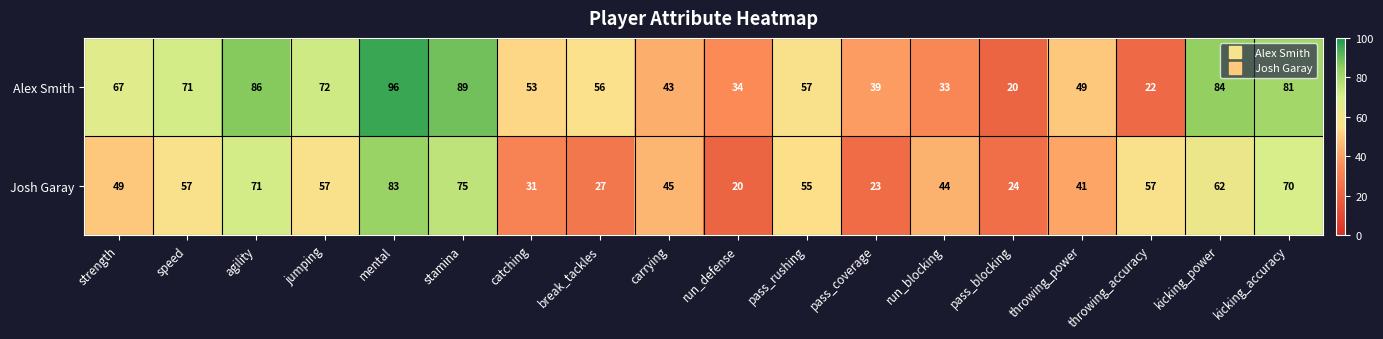

Where is Josh Garay nearest to the value 51?

strength